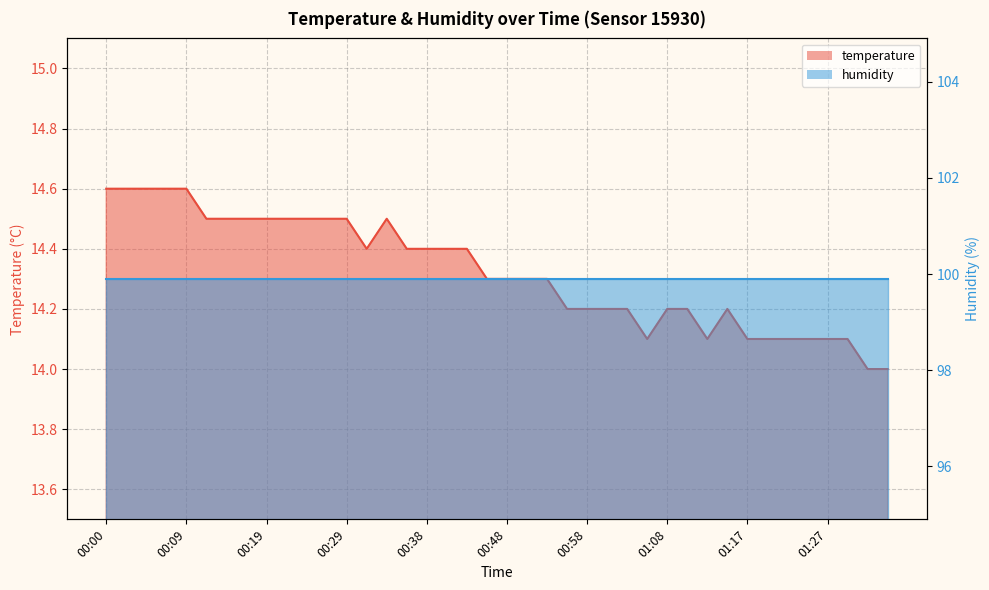

What is the change in value from 00:09 to 00:14?

-0.1